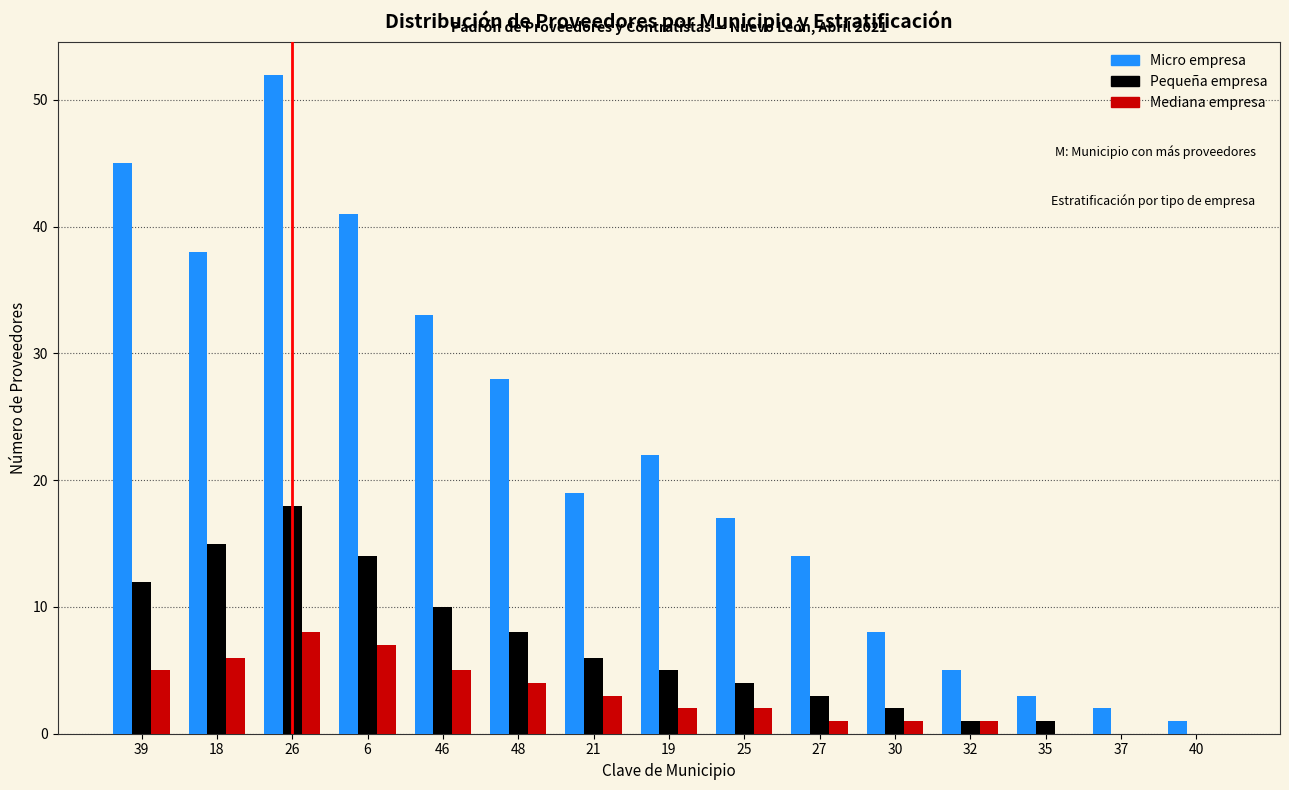

At which category is the sum across all series the highest?

26